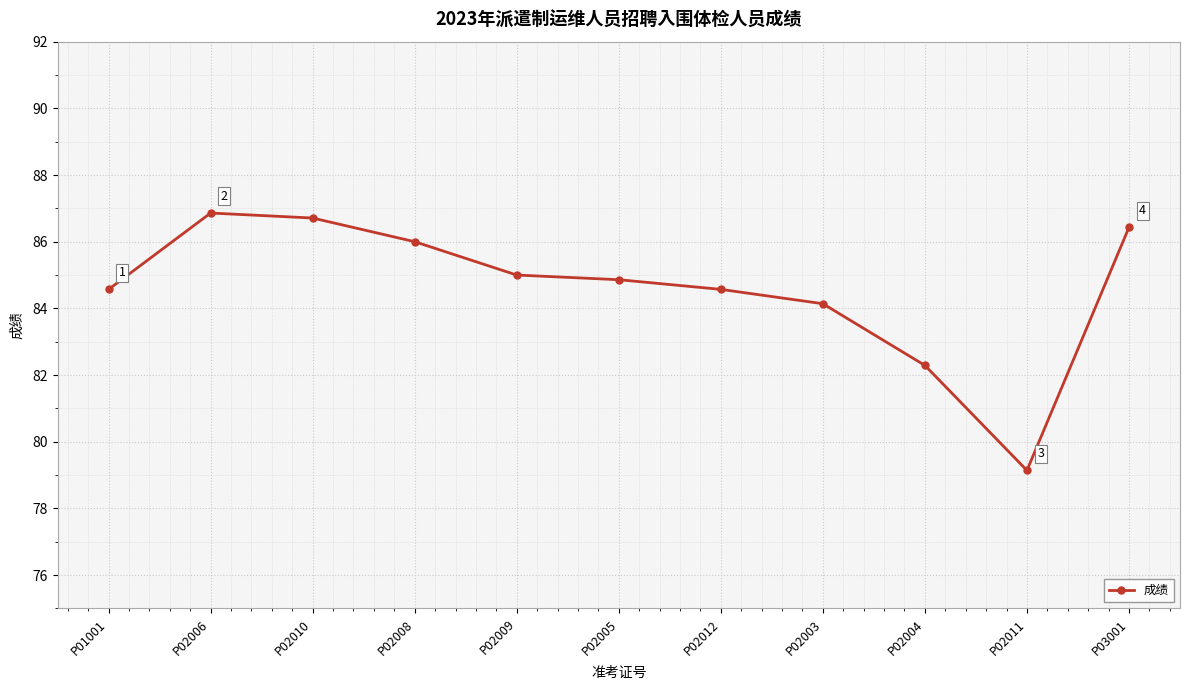

Does the chart display data point markers on the line(s)?

Yes